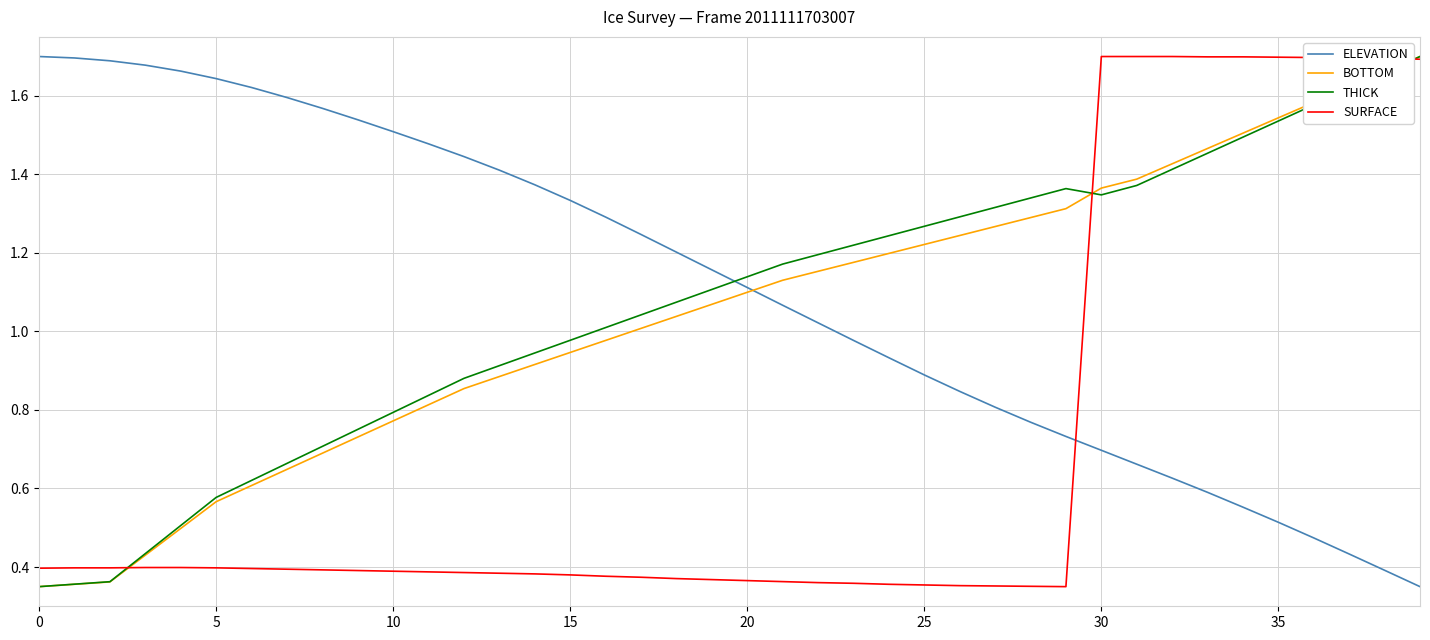

How many intersections are there between THICK and ELEVATION?

1